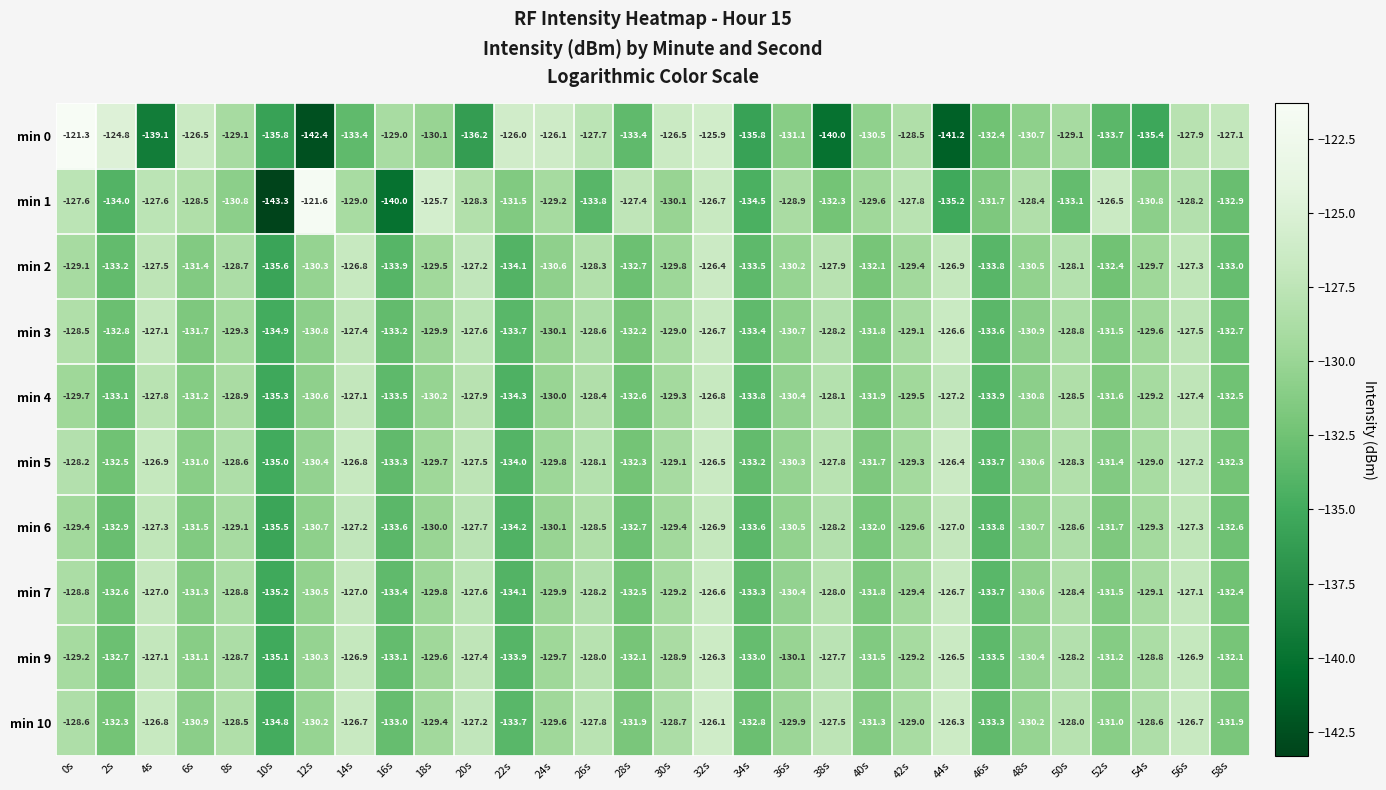

At which category is the sum across all series the highest?

32s